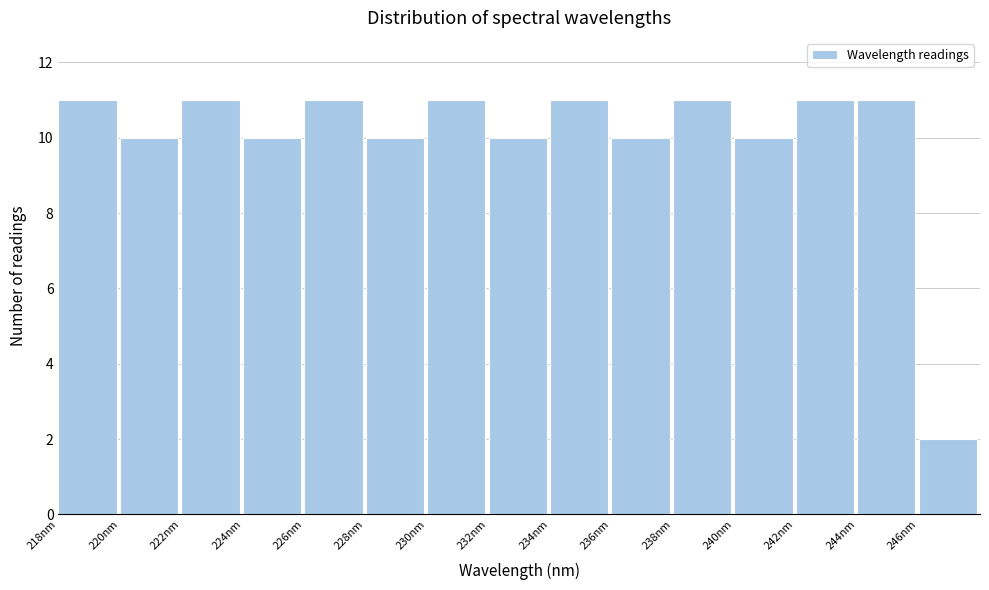

What is the height of the bar covering 246 to 248 on the x-axis? The values are not printed on the chart, so give them approximately, as read against the axis.

2